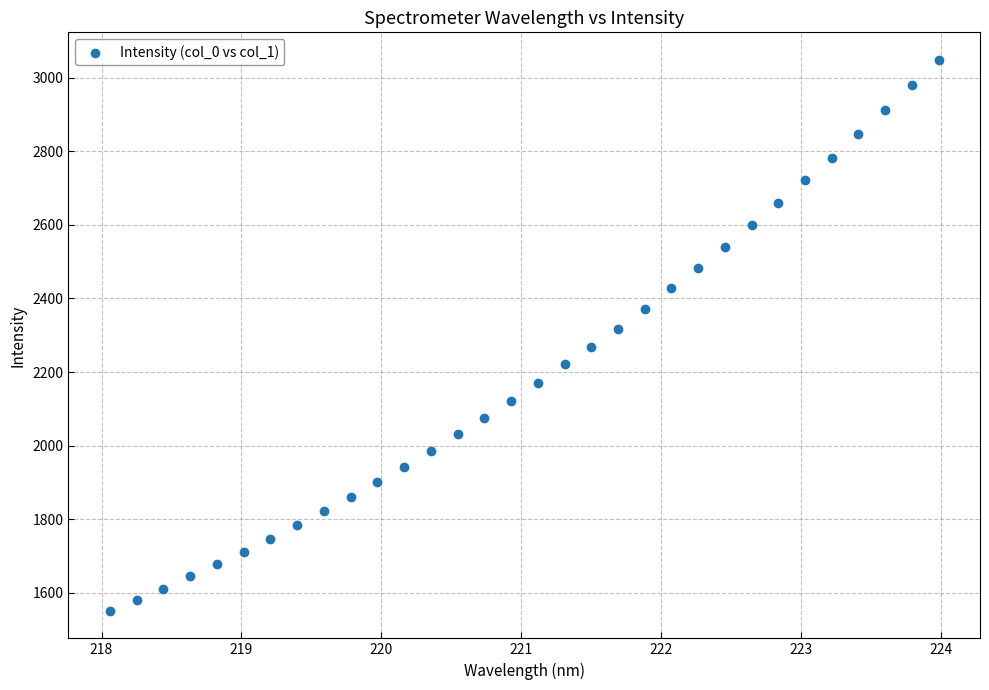

What is the range of Y values (max minus min)?

1498.3